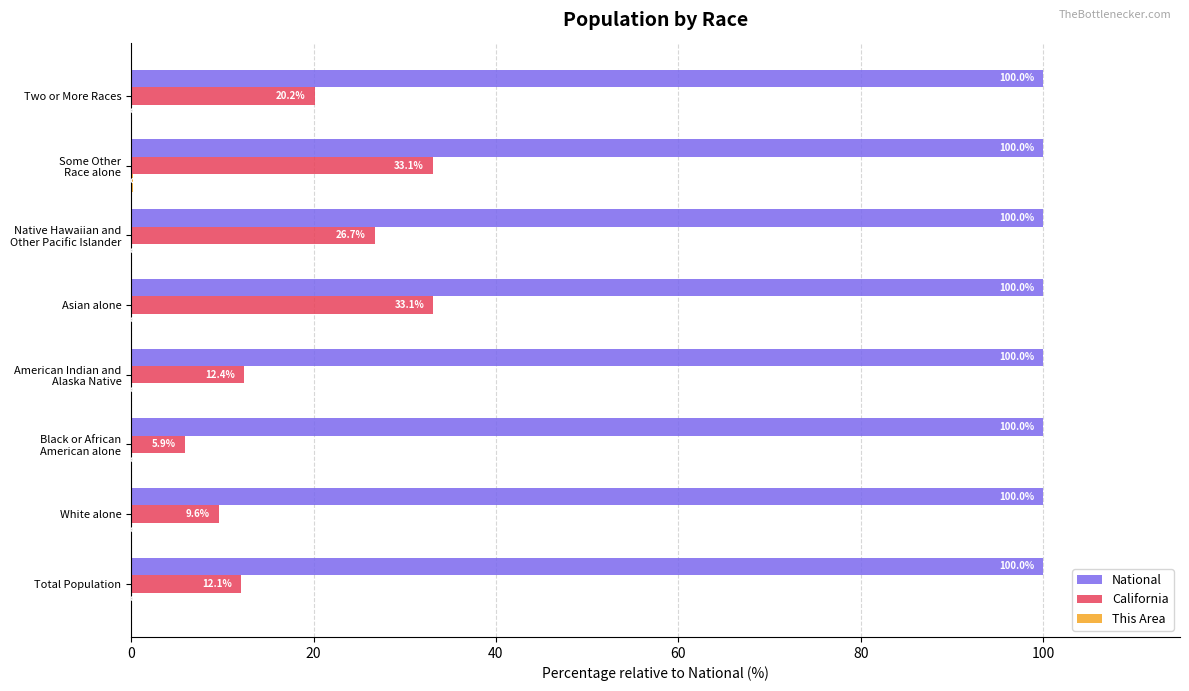

What is the highest value of the California series?

33.1